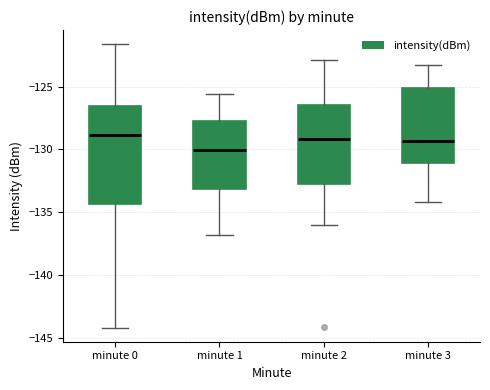

Reading left to right, read every box against the y-axis: the position of its median line, the range the box covers, and the ends of its whiskers. The values are not printed on the chart, so give them approximately, as read against the axis.

minute 0: median -129.0, box -134.5 to -126.5, whiskers -144.0 to -121.5
minute 1: median -130.0, box -133.0 to -128.0, whiskers -137.0 to -125.5
minute 2: median -129.0, box -133.0 to -126.5, whiskers -136.0 to -123.0
minute 3: median -129.5, box -131.0 to -125.0, whiskers -134.0 to -123.5